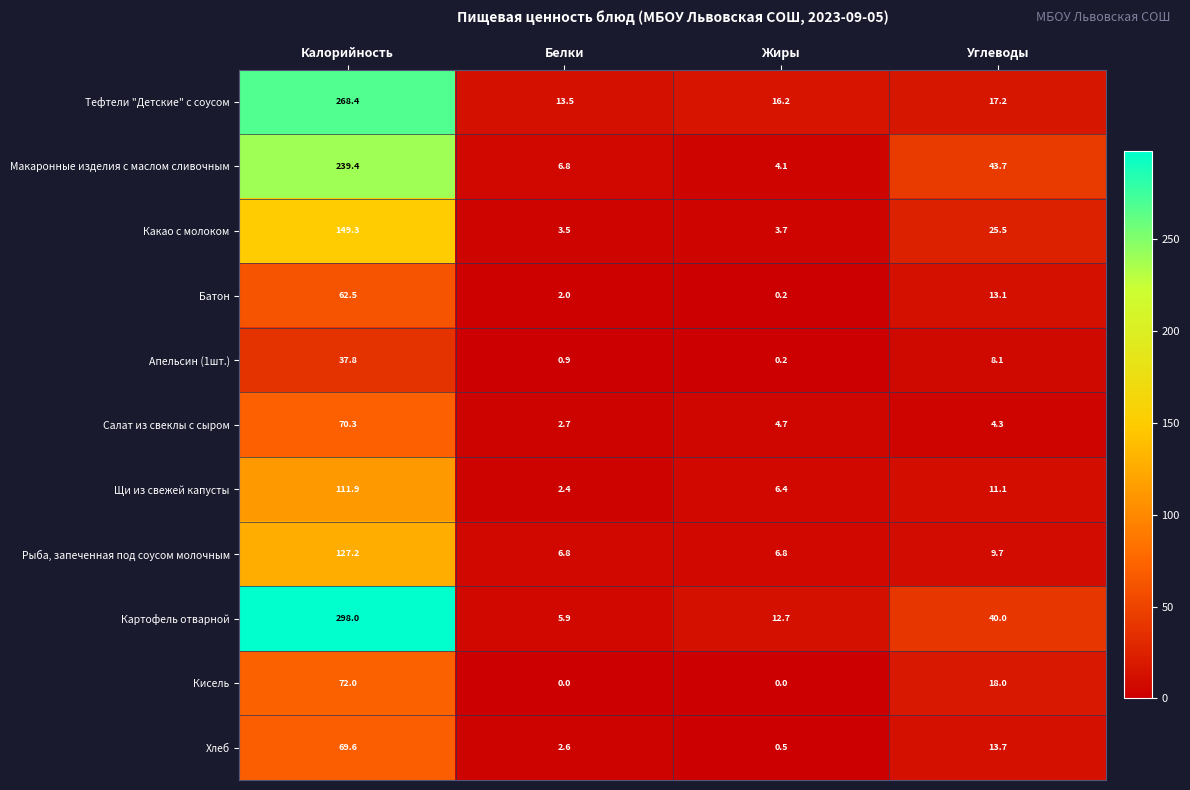

Between Белки and Углеводы, which series saw the biggest shift?

Макаронные изделия с маслом сливочным